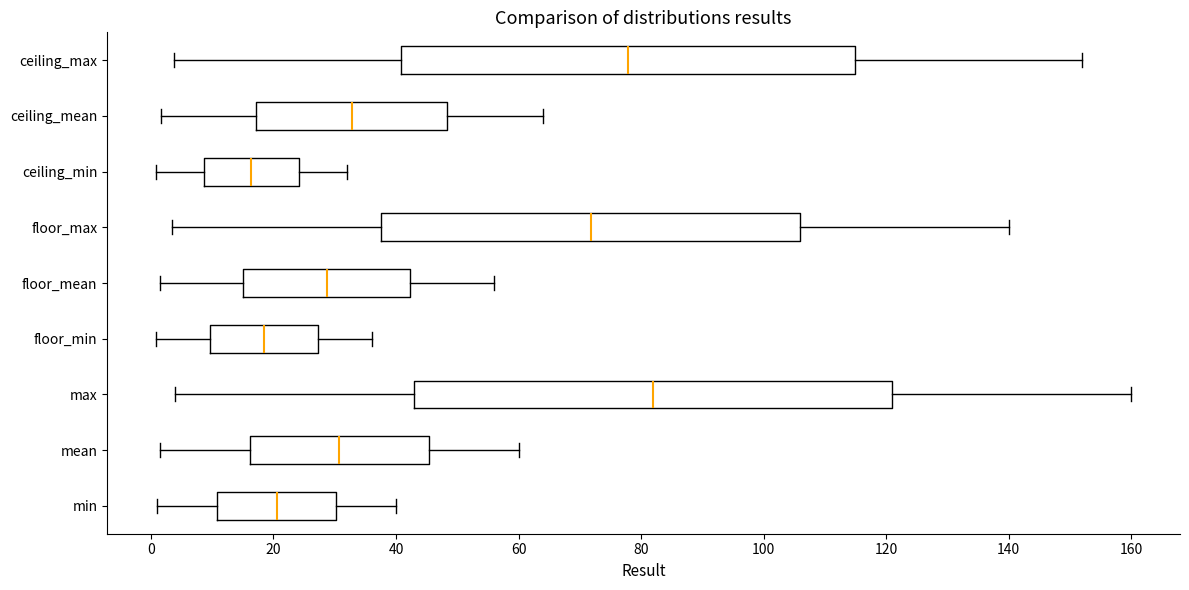

Comparing the boxes themselves (not the whiskers), which one is the widest?

max